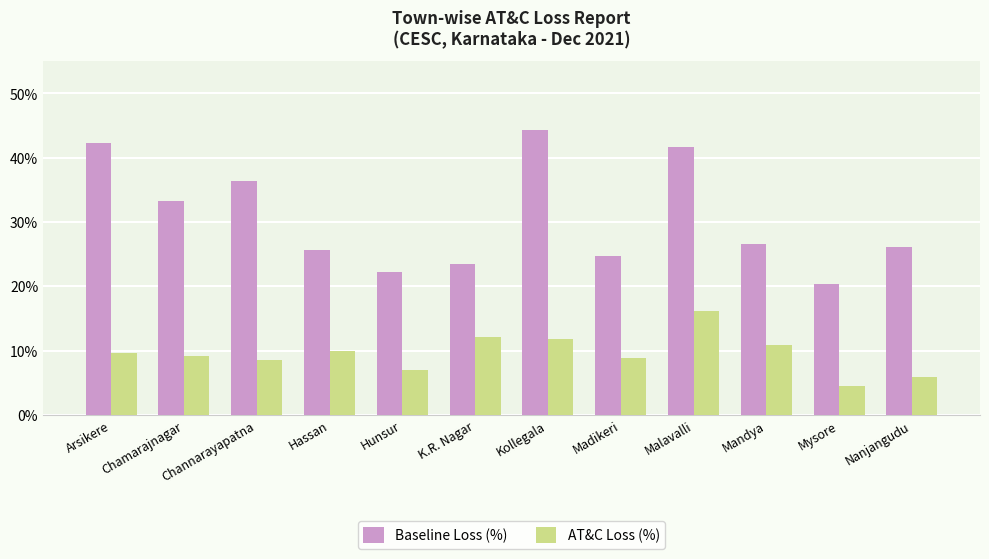

Reading left to right, extract all data points from this chart.

Baseline Loss (%): Arsikere=42.3	Chamarajnagar=33.2	Channarayapatna=36.4	Hassan=25.7	Hunsur=22.2	K.R. Nagar=23.4	Kollegala=44.3	Madikeri=24.7	Malavalli=41.6	Mandya=26.5	Mysore=20.4	Nanjangudu=26.1
AT&C Loss (%): Arsikere=9.7	Chamarajnagar=9.1	Channarayapatna=8.5	Hassan=9.9	Hunsur=7.0	K.R. Nagar=12.1	Kollegala=11.8	Madikeri=8.9	Malavalli=16.2	Mandya=10.9	Mysore=4.5	Nanjangudu=5.9